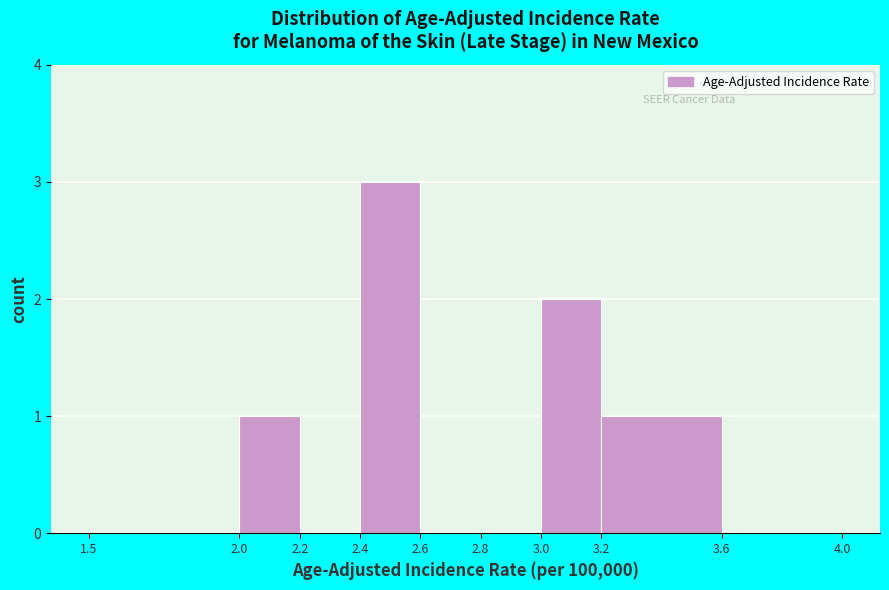

Over which range of the x-axis is the bar tallest?

2.4 to 2.6